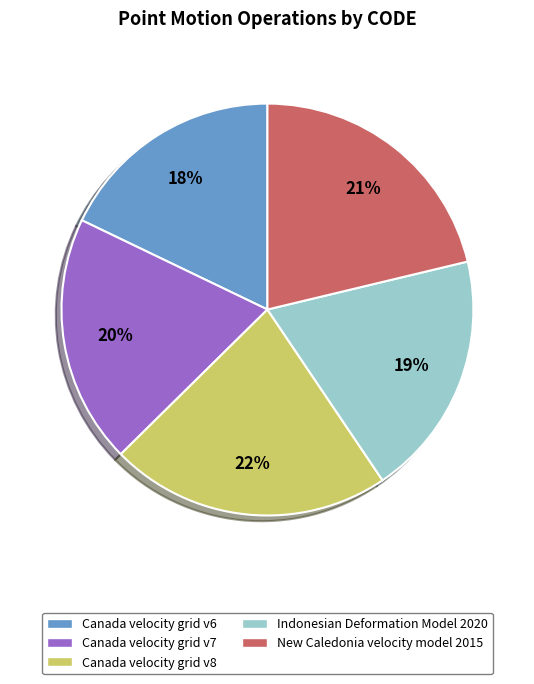

Which slice is the largest?

Canada velocity grid v8